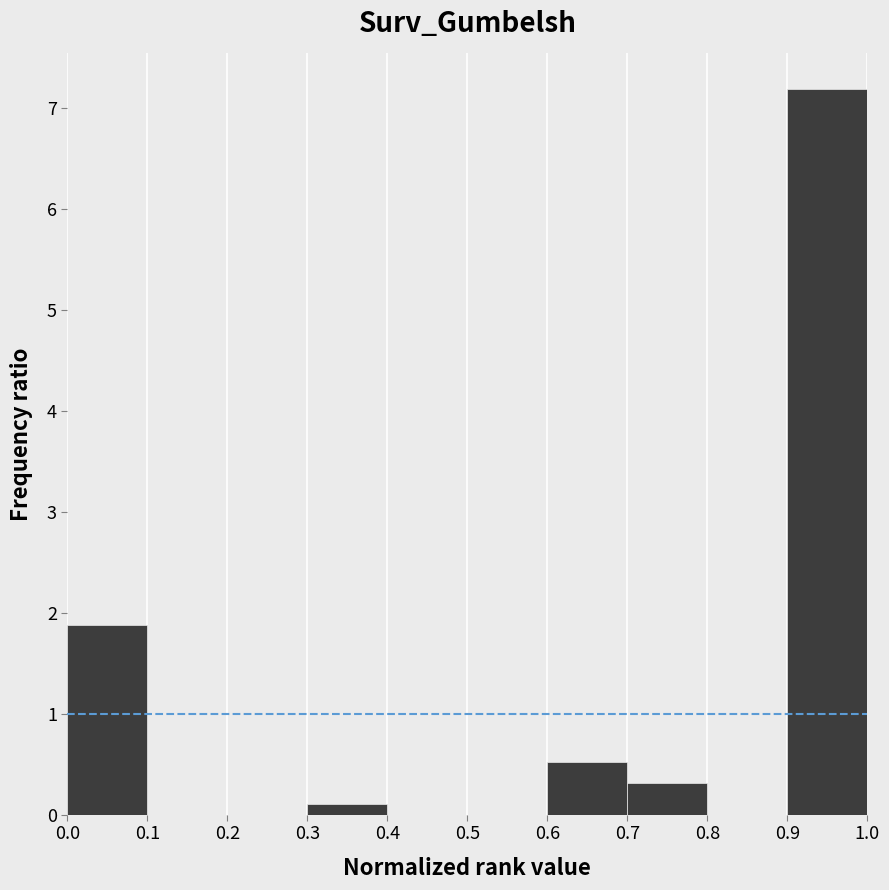

Over which range of the x-axis is the bar tallest?

0.9 to 1.0